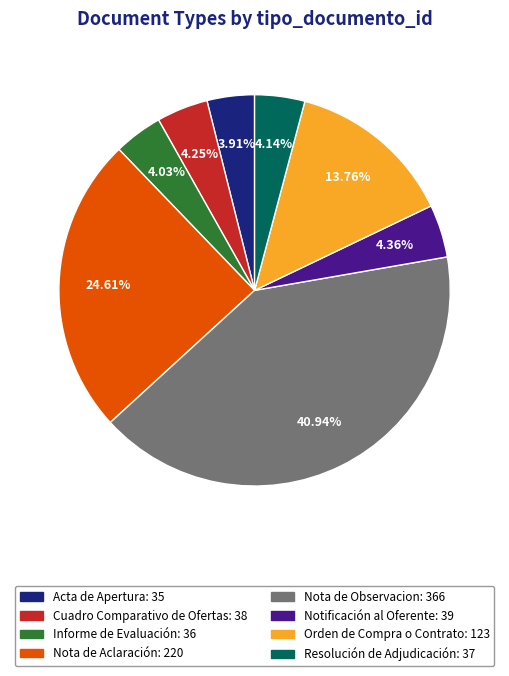

How many segments does this pie chart have?

8